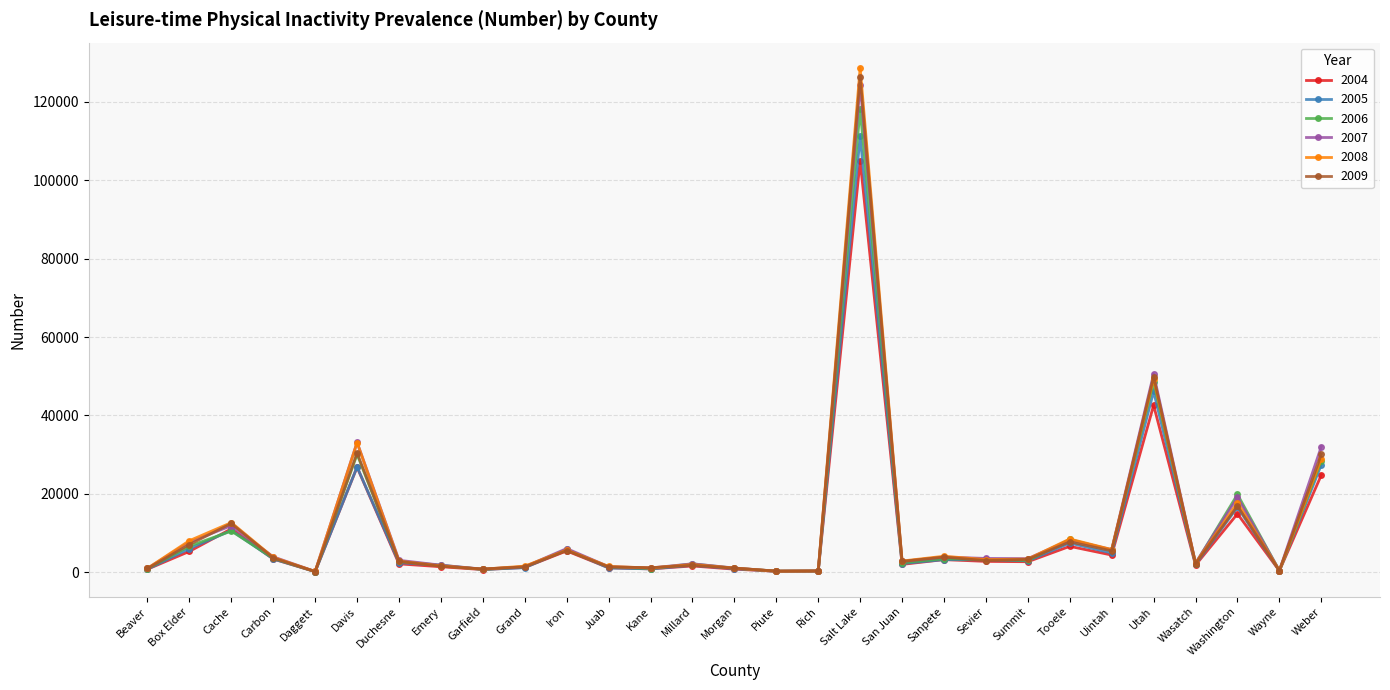

The value of 2004 at Weber is 7026.1. True or false?

False